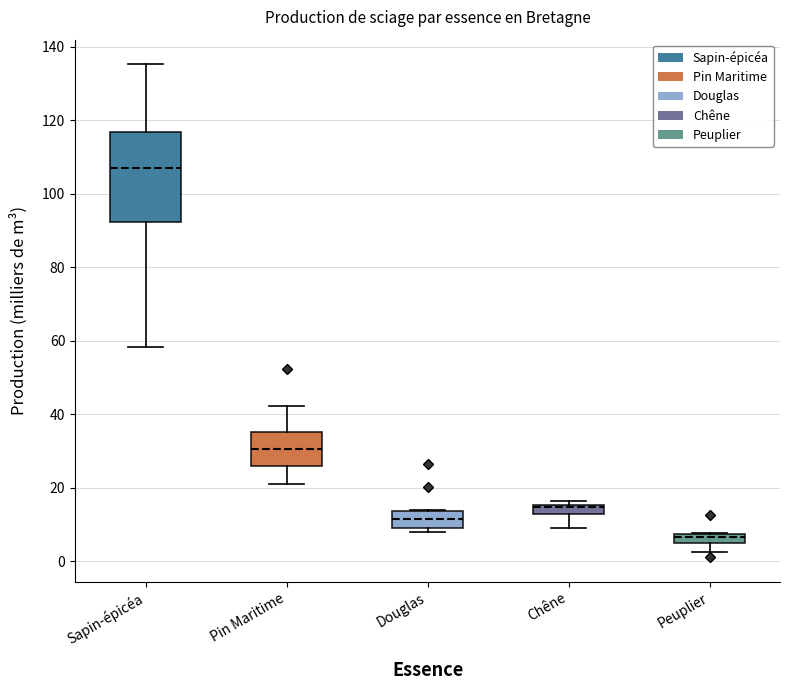

Where does the median line of the box for Peuplier sit on the y-axis? The values are not printed on the chart, so give them approximately, as read against the axis.

6